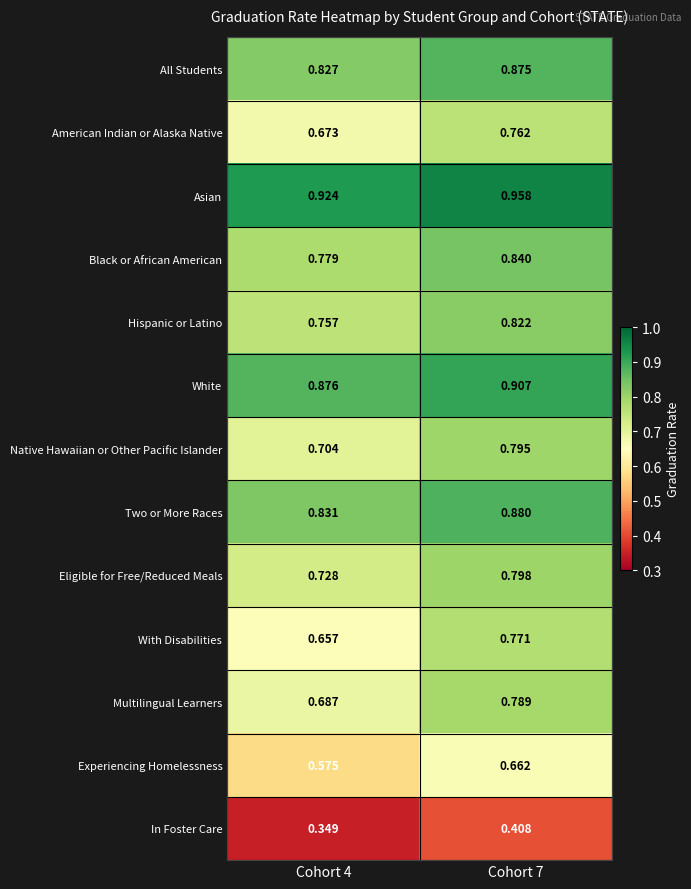

Rank the series by their maximum value, from highest to lowest.

Asian, White, Two or More Races, All Students, Black or African American, Hispanic or Latino, Eligible for Free/Reduced Meals, Native Hawaiian or Other Pacific Islander, Multilingual Learners, With Disabilities, American Indian or Alaska Native, Experiencing Homelessness, In Foster Care